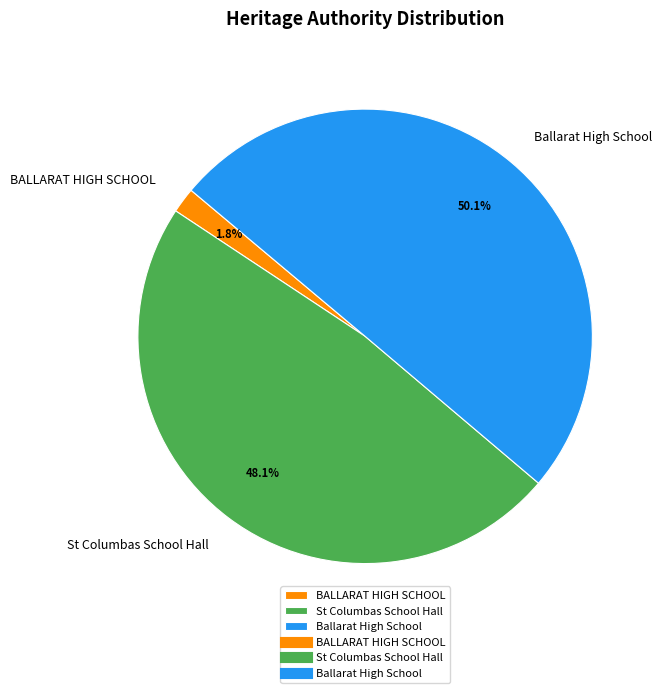

To the nearest percent, what is the difference between the BALLARAT HIGH SCHOOL and Ballarat High School slice percentages?

48%